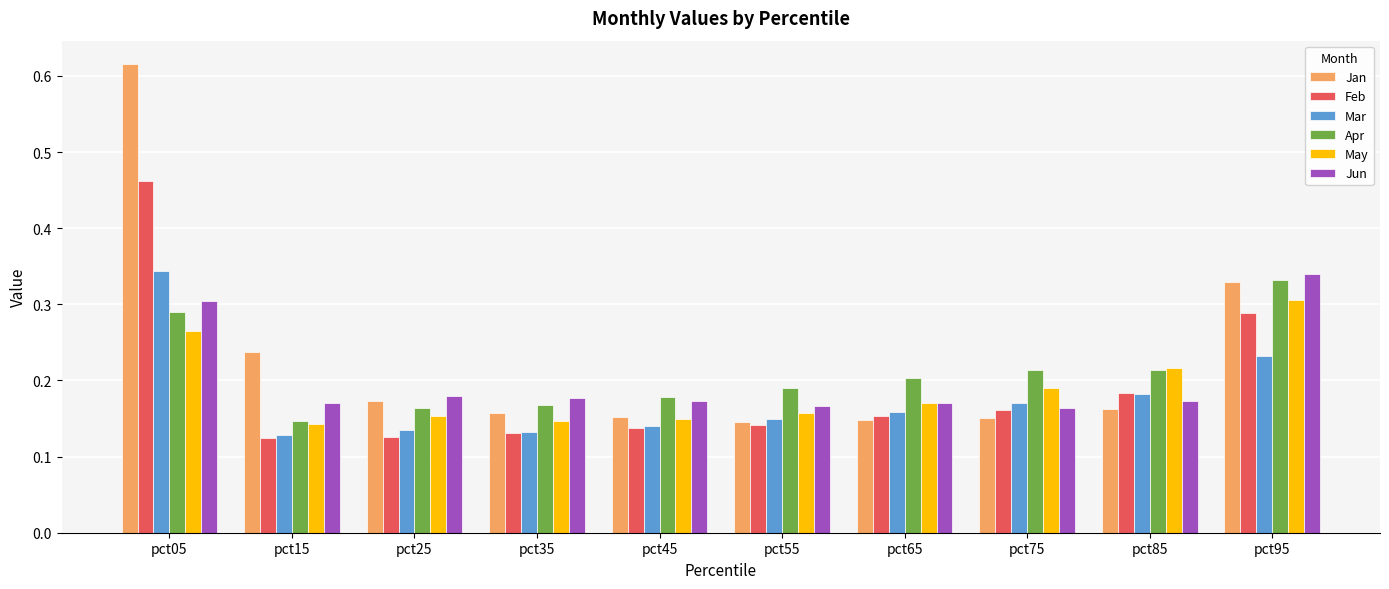

How many bars are there in each group?

6